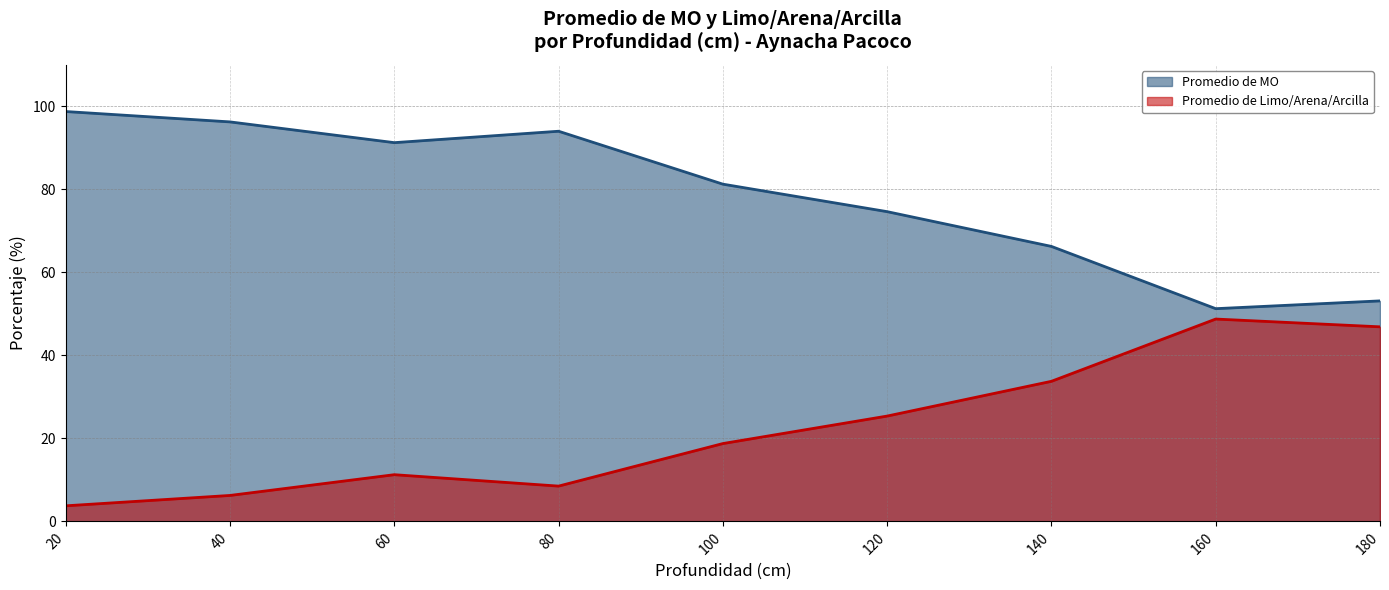

Is it true that Promedio de Limo/Arena/Arcilla equals 66.2 at 180?

False